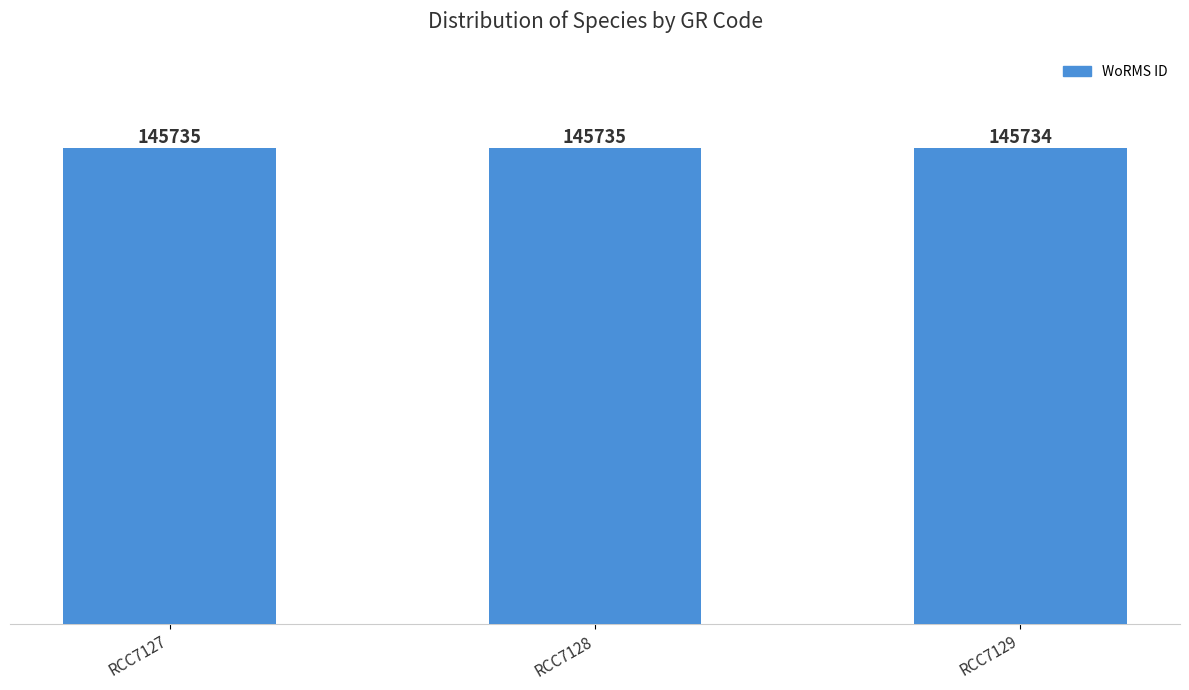

Where is the data nearest to the value 145734?

RCC7129